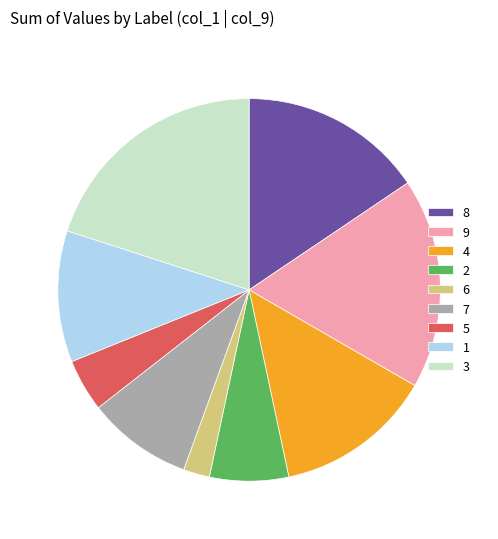

Between 5 and 7, which is larger?

7